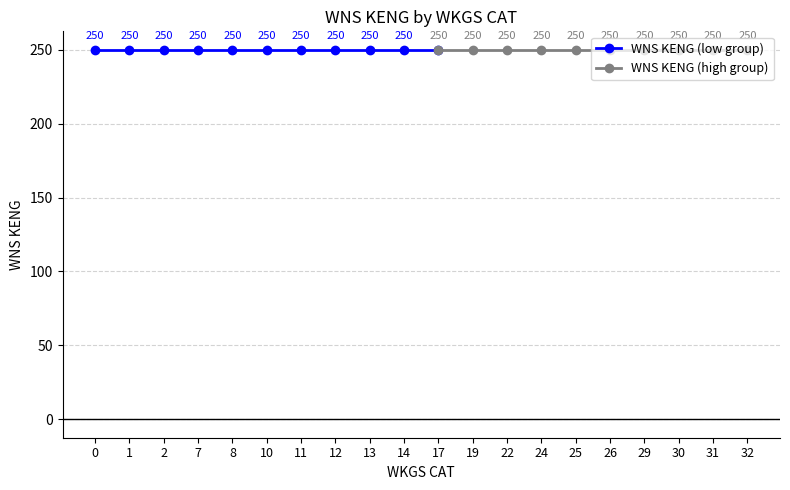

Does the chart display data point markers on the line(s)?

Yes